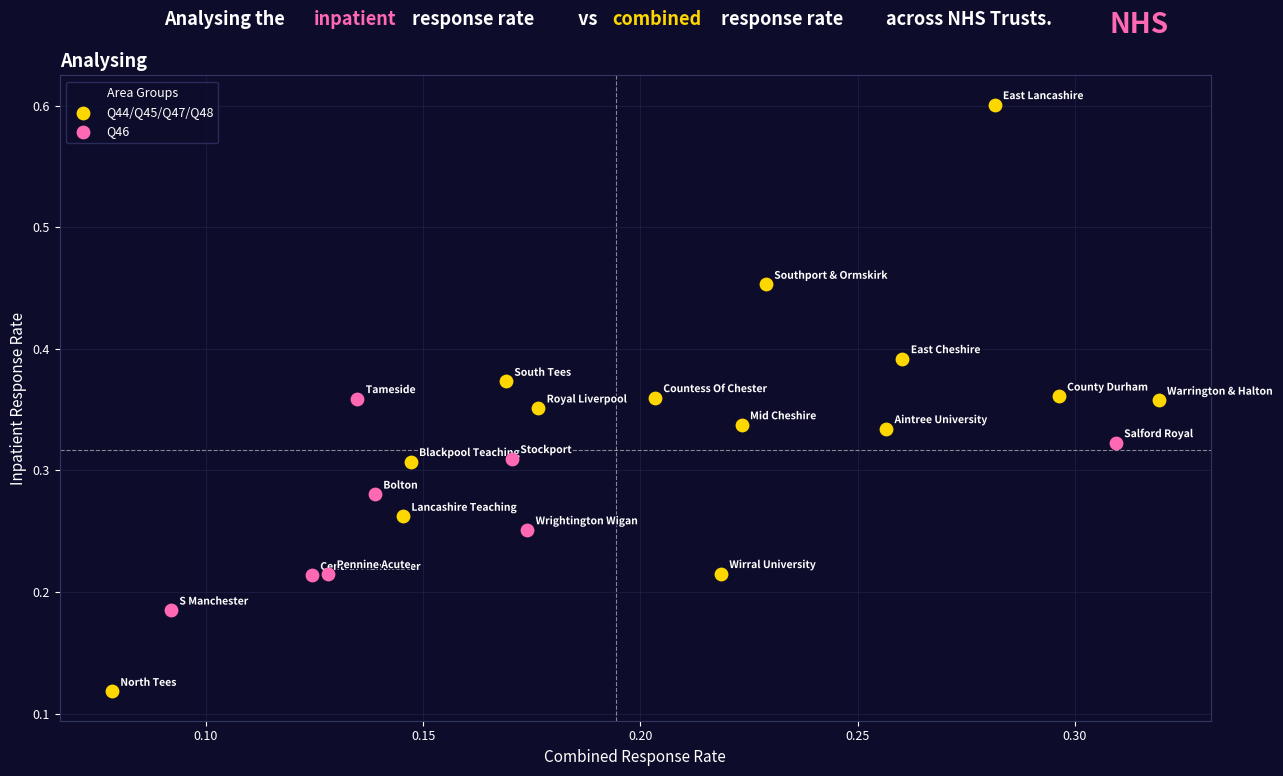

Which series contains the highest Y value?

Q44/Q45/Q47/Q48